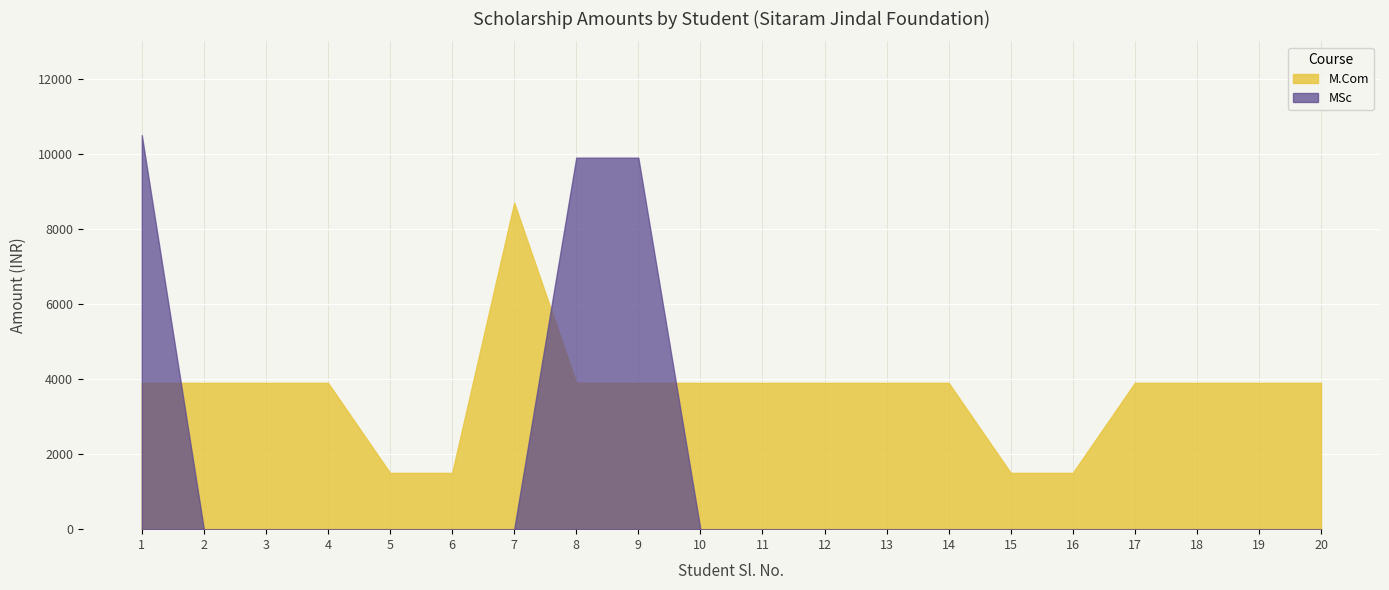

Reading left to right, extract all data points from this chart.

M.Com: 1=3900	2=3900	3=3900	4=3900	5=1500	6=1500	7=8700	8=3900	9=3900	10=3900	11=3900	12=3900	13=3900	14=3900	15=1500	16=1500	17=3900	18=3900	19=3900	20=3900
MSc: 1=10500	2=0	3=0	4=0	5=0	6=0	7=0	8=9900	9=9900	10=0	11=0	12=0	13=0	14=0	15=0	16=0	17=0	18=0	19=0	20=0